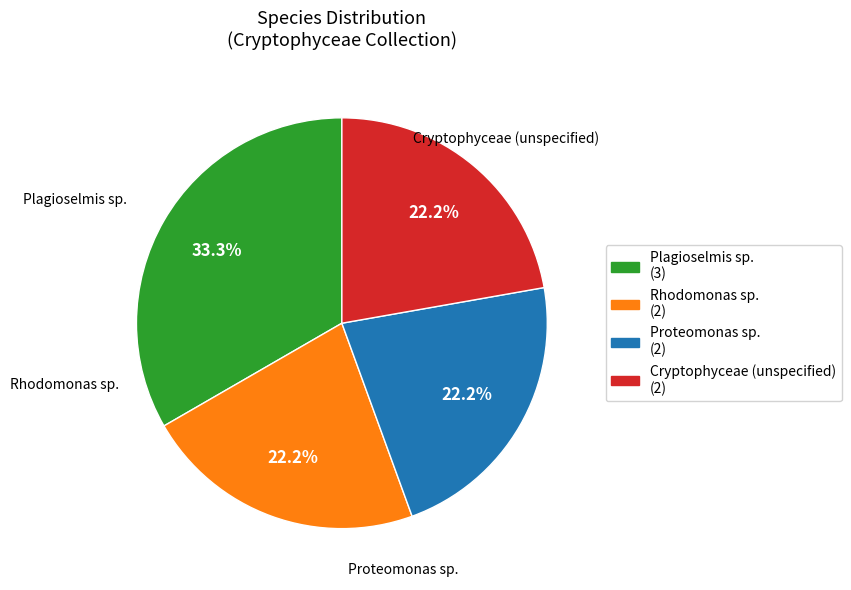

How many slices are in this pie chart?

4